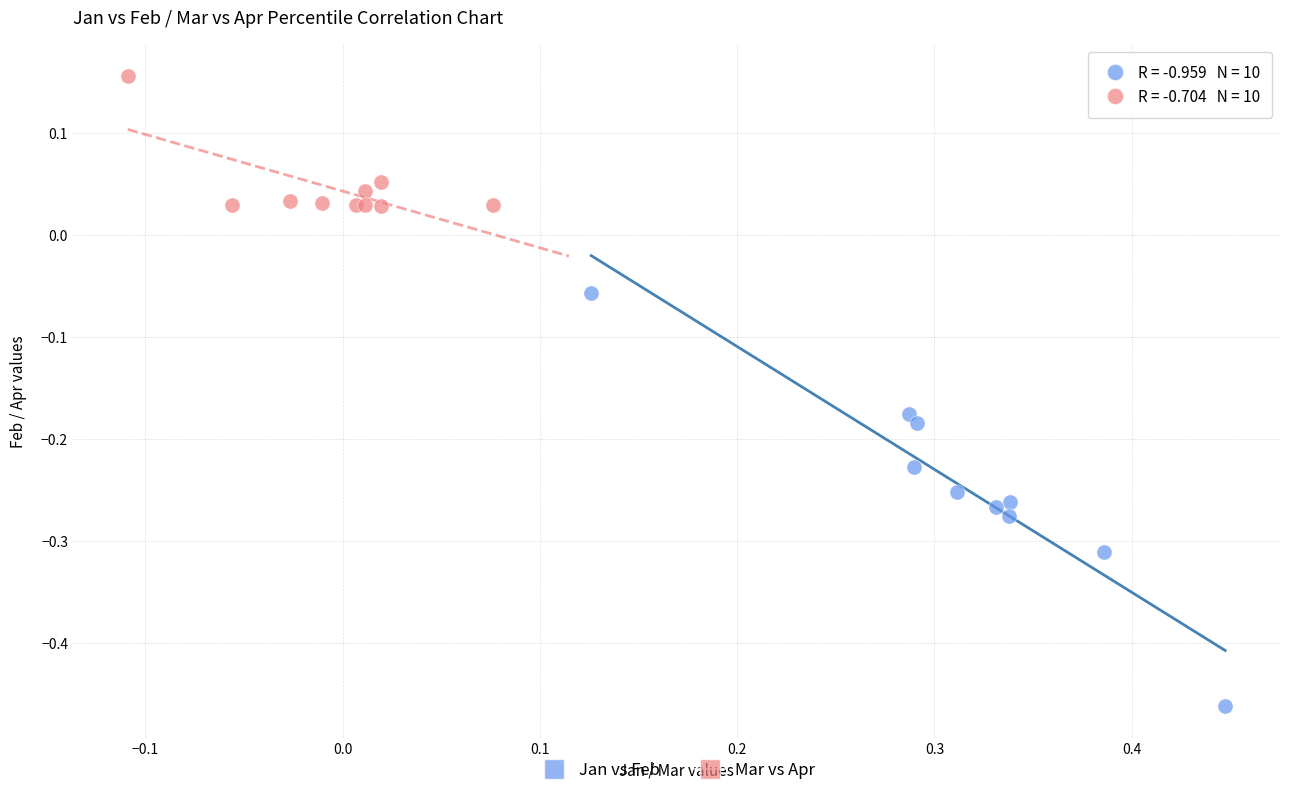

Which series contains the lowest Y value?

Jan vs Feb